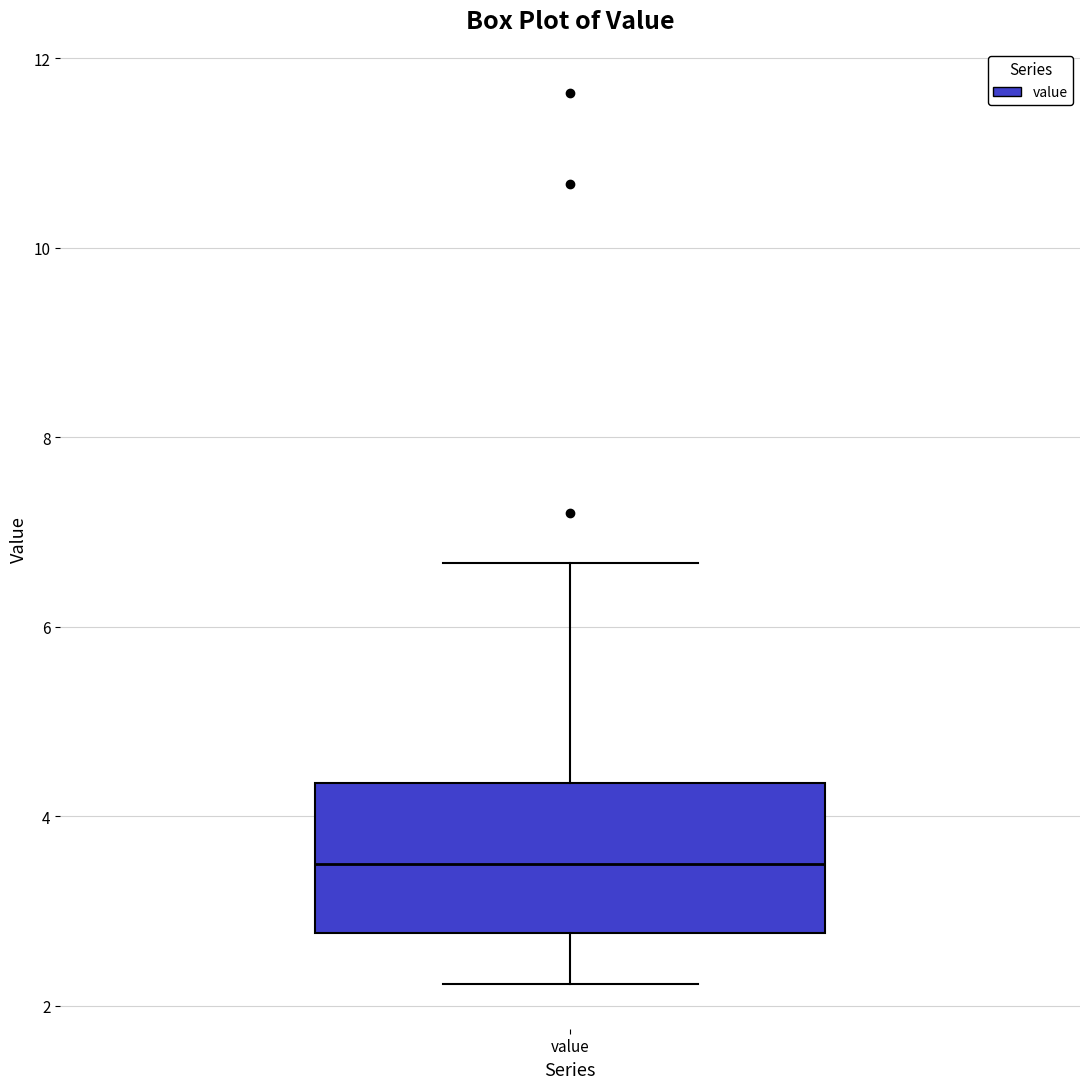

Where does the upper whisker of the box for value end on the y-axis? The values are not printed on the chart, so give them approximately, as read against the axis.

6.6